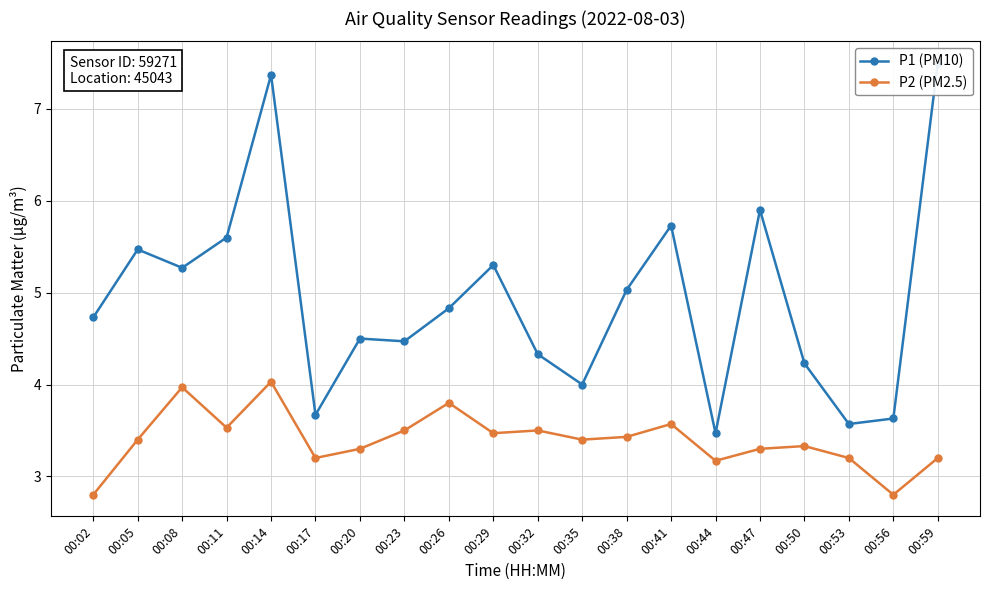

True or false: P2 (PM2.5) and P1 (PM10) intersect in this chart.

False